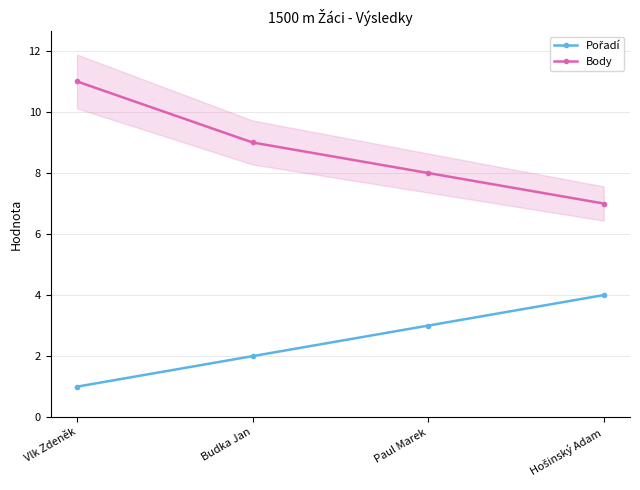

What position from the left is Vlk Zdeněk?

1